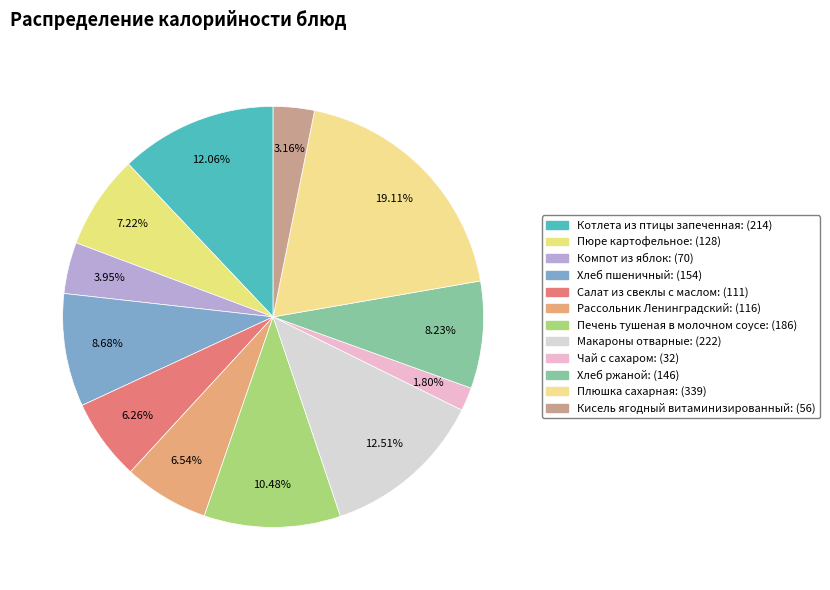

What is the largest slice in the pie chart?

Плюшка сахарная